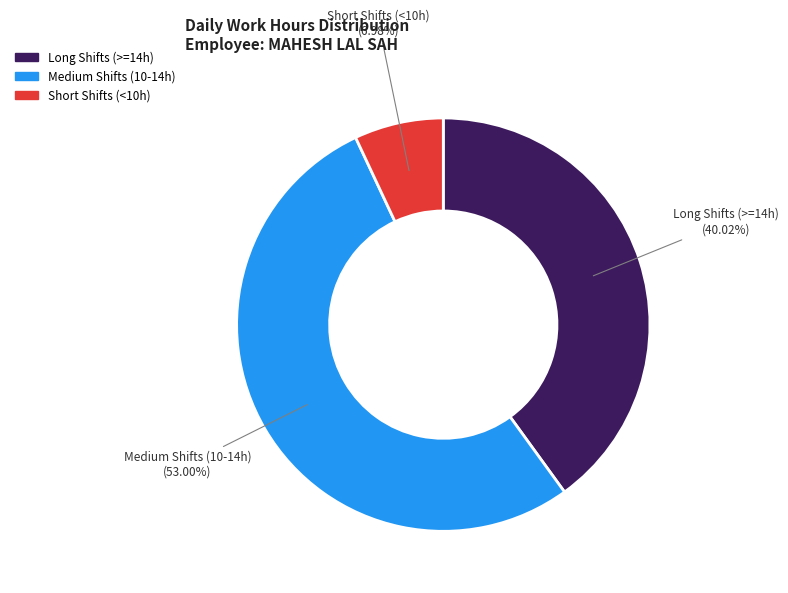

Does any single category account for the majority?

Yes